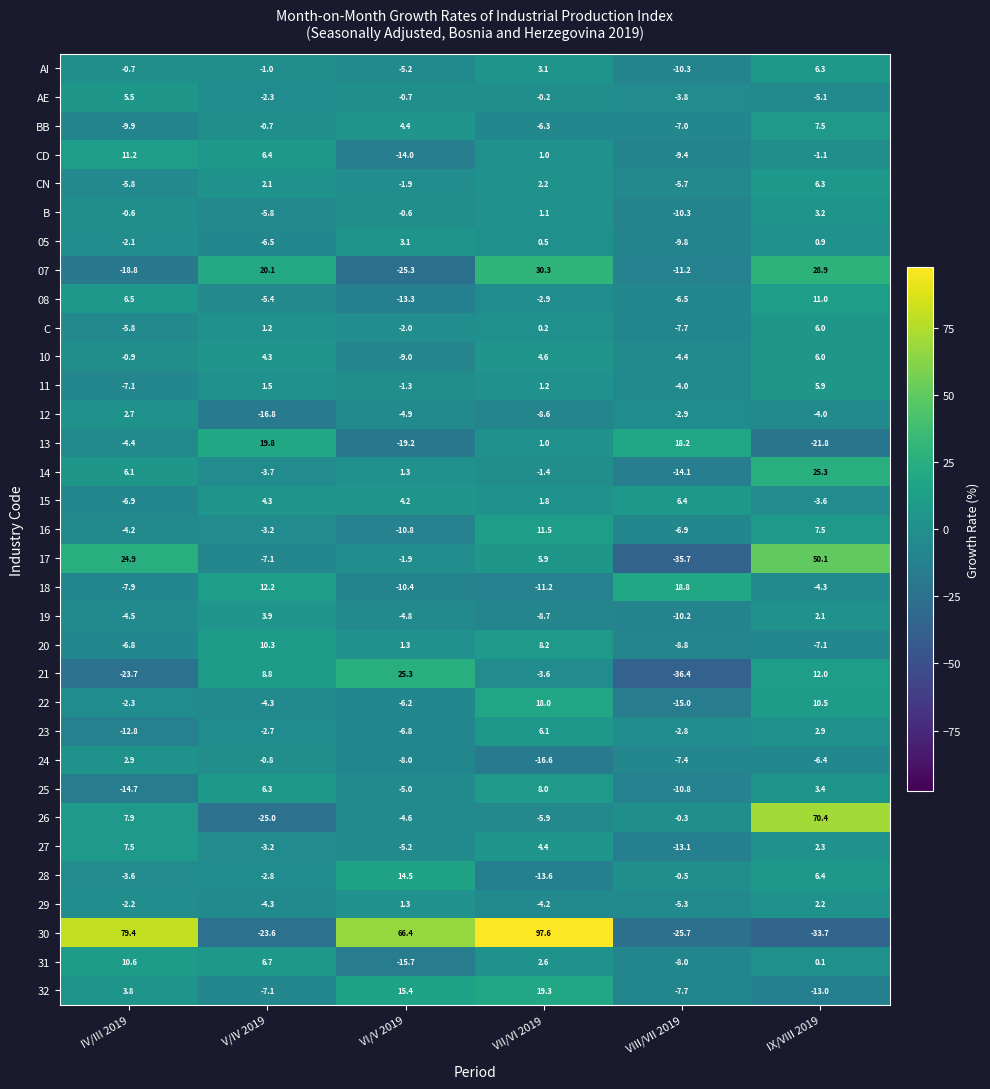

At which label does 14 first exceed 1?

IV/III 2019